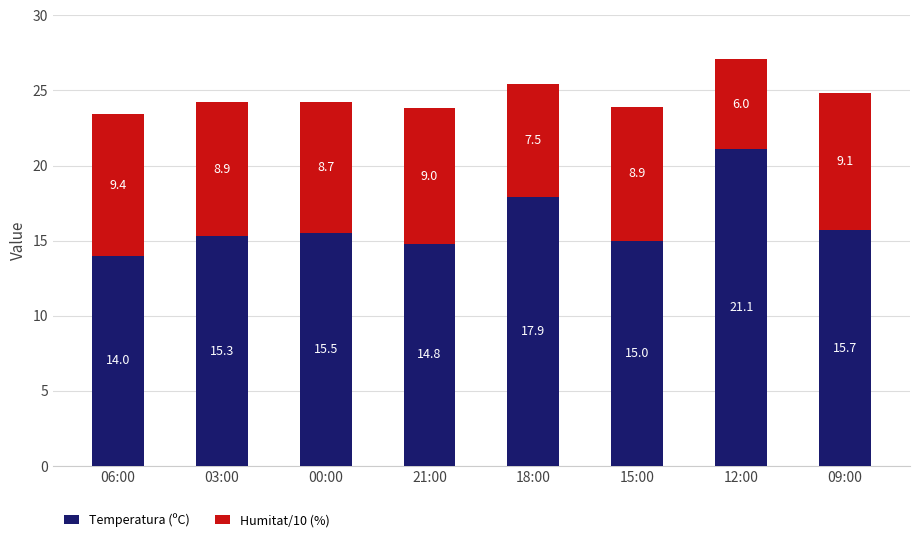

What is the sum of the Temperatura (ºC) values at 03:00 and 21:00?

30.1